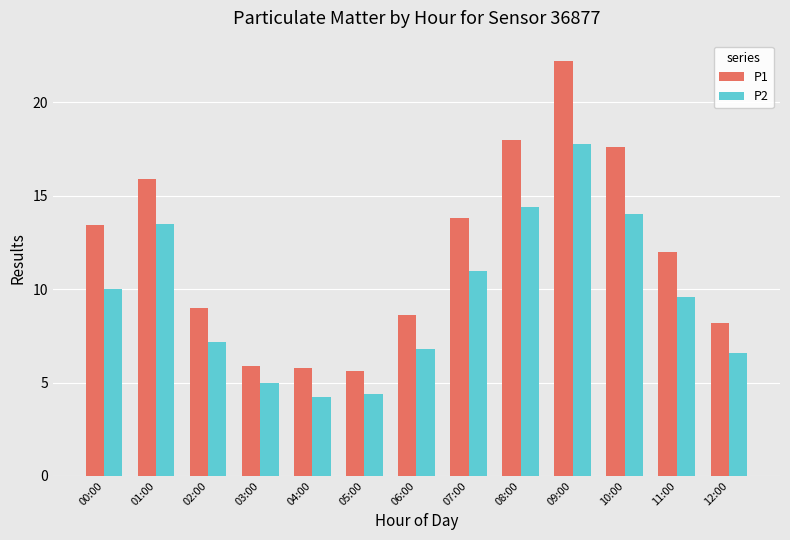

How many values in the P2 series are below 9?

6